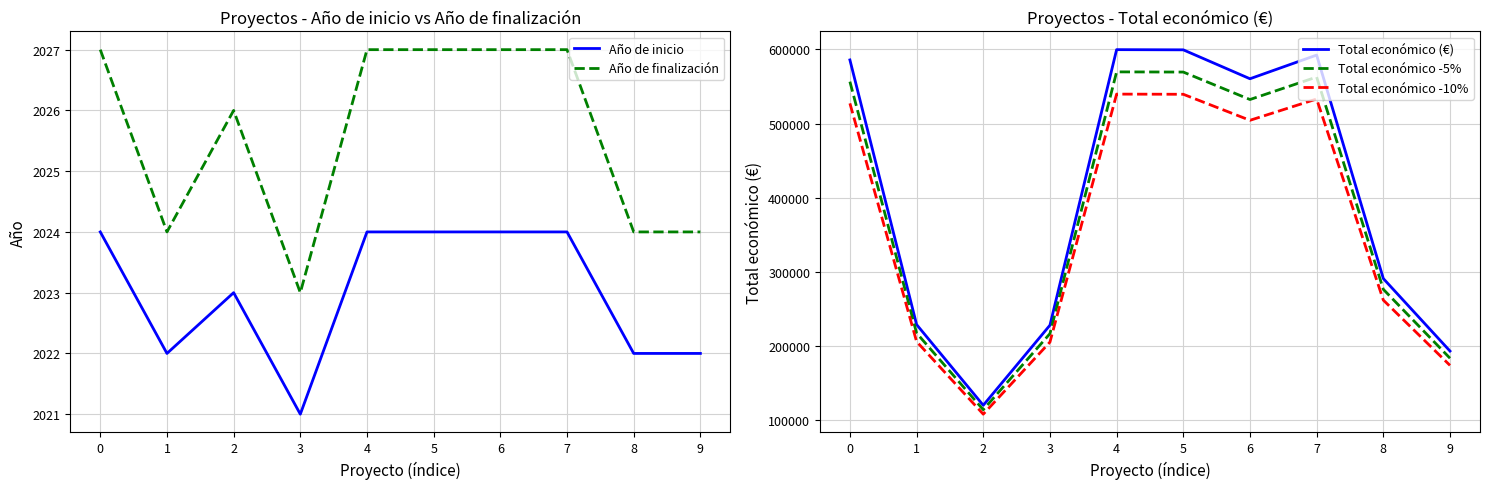

Which has a higher value, 5 or 6?

5